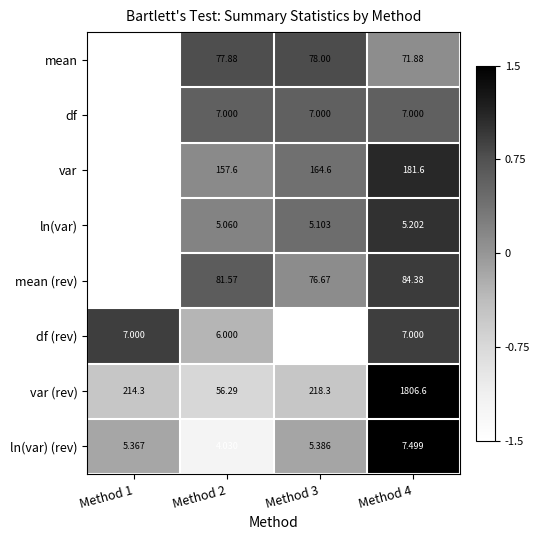

Which series has the largest total across all categories?

var (rev)